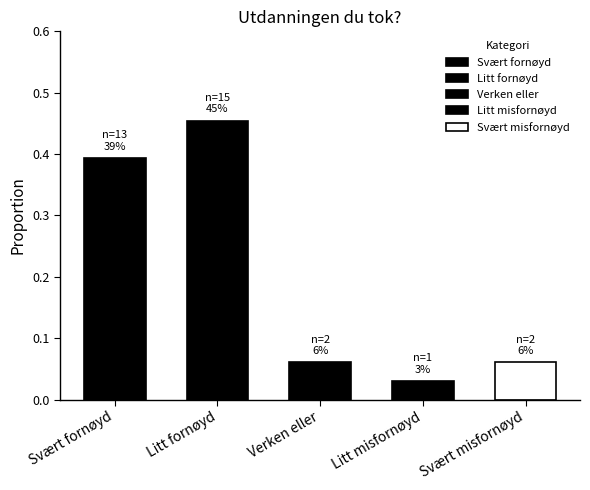

What is the average value?

0.2